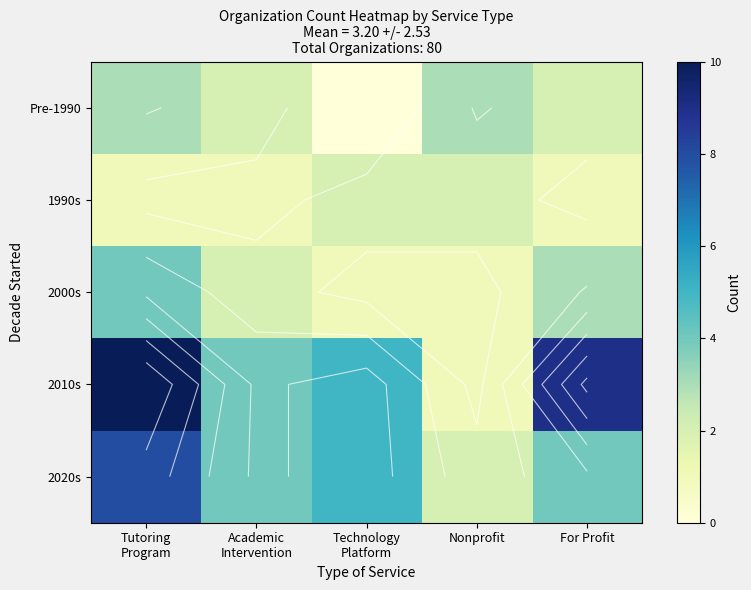

What is the average value of the Pre-1990 series?

2